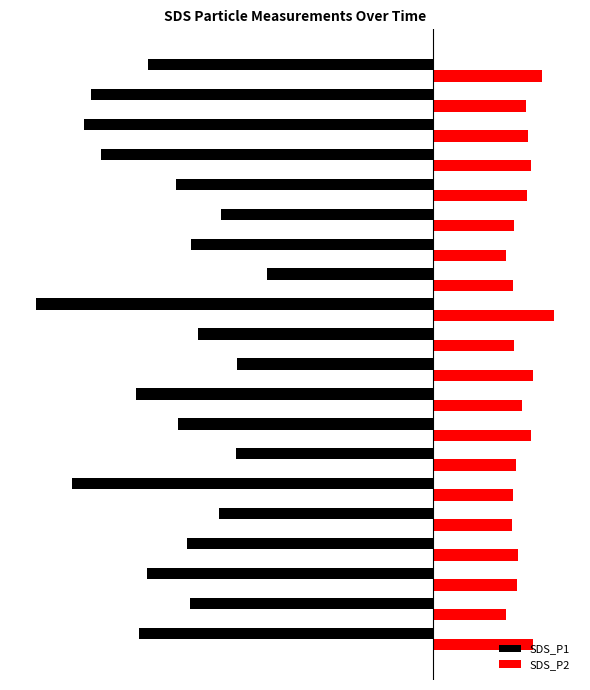

What is the minimum value for SDS_P1?

-19.0